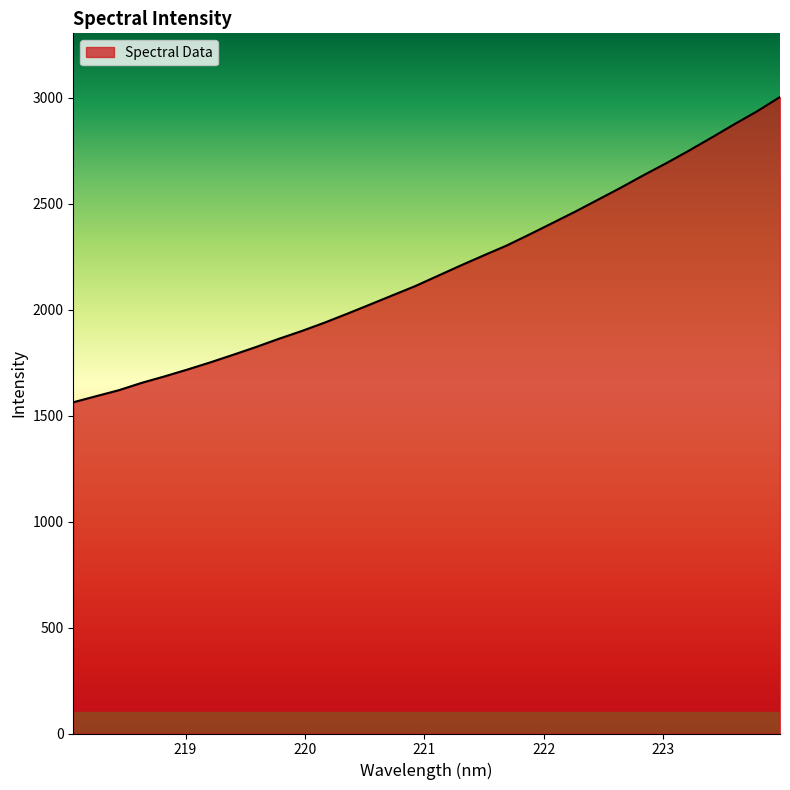

What is the smallest value displayed?

1563.0